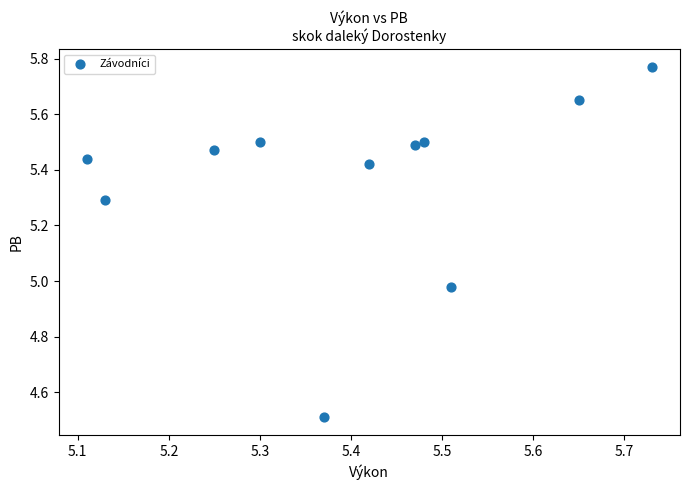

What is the range of Y values (max minus min)?

1.3